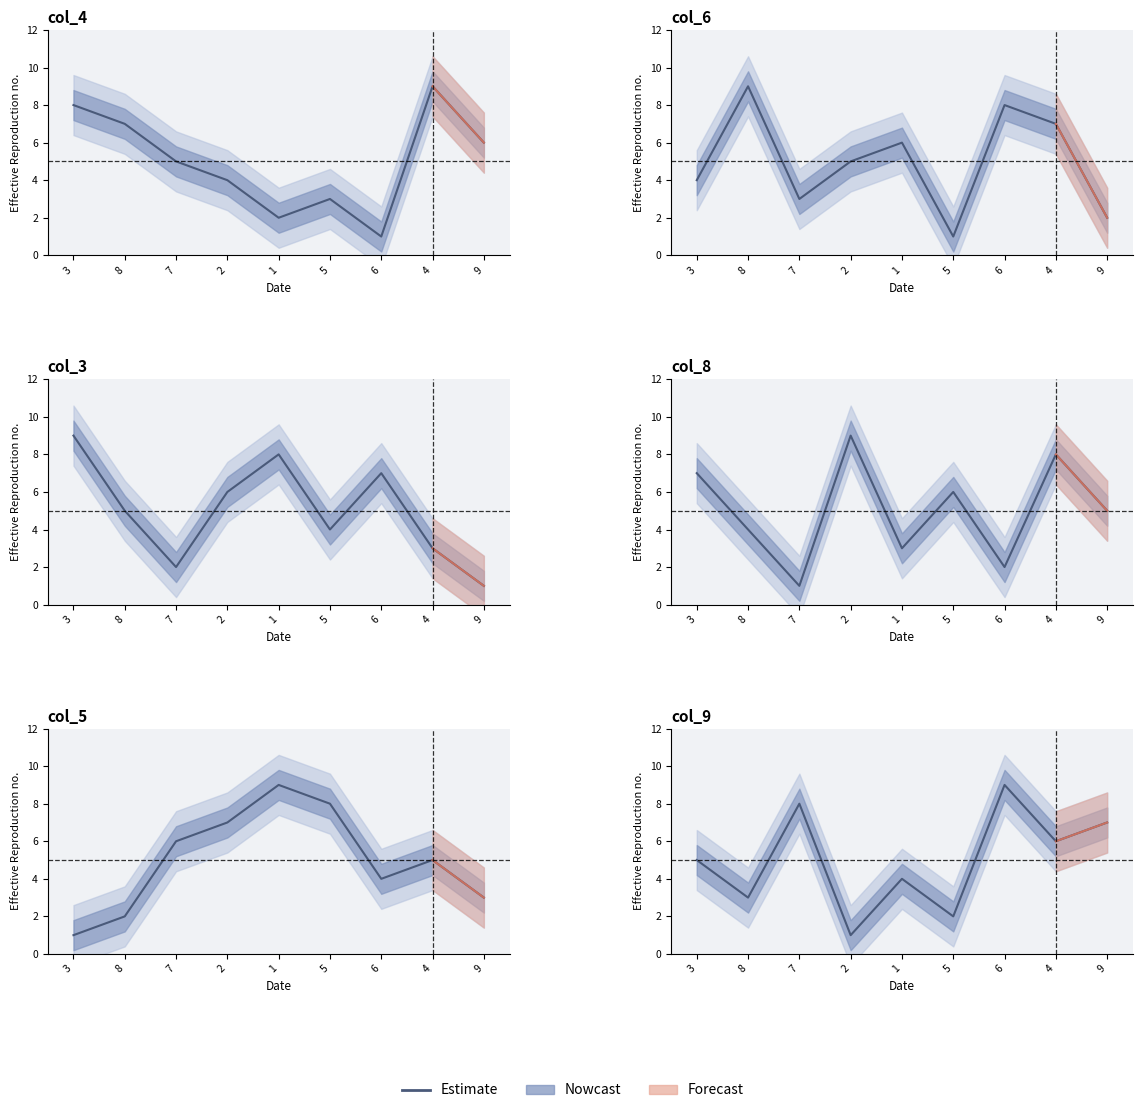

What is the total value across all series at 4?

38